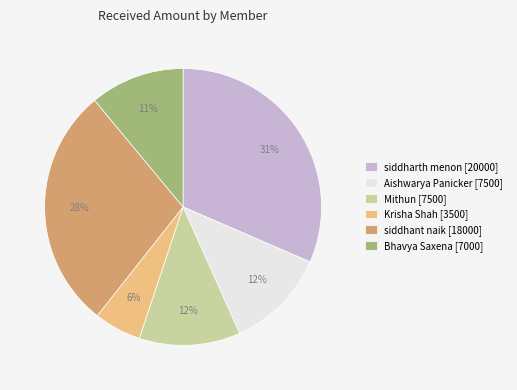

Which slice is the largest?

siddharth menon [20000]